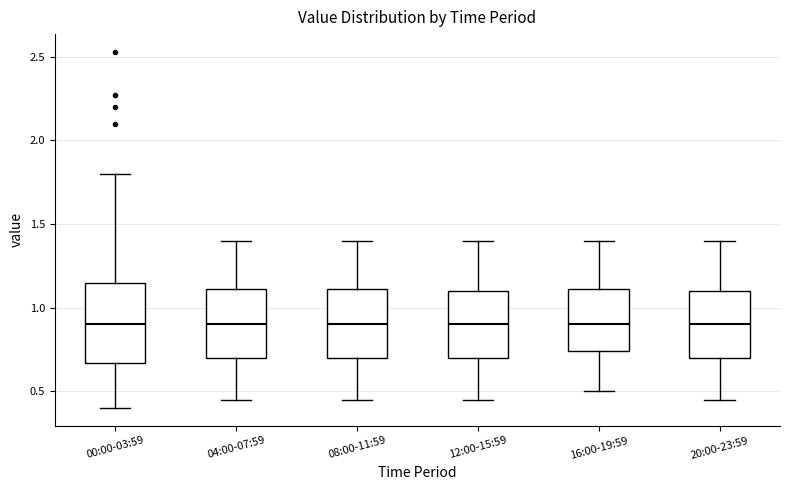

Reading left to right, read every box against the y-axis: the position of its median line, the range the box covers, and the ends of its whiskers. The values are not printed on the chart, so give them approximately, as read against the axis.

00:00-03:59: median 0.90, box 0.65 to 1.15, whiskers 0.40 to 1.80
04:00-07:59: median 0.90, box 0.70 to 1.10, whiskers 0.45 to 1.40
08:00-11:59: median 0.90, box 0.70 to 1.10, whiskers 0.45 to 1.40
12:00-15:59: median 0.90, box 0.70 to 1.10, whiskers 0.45 to 1.40
16:00-19:59: median 0.90, box 0.75 to 1.10, whiskers 0.50 to 1.40
20:00-23:59: median 0.90, box 0.70 to 1.10, whiskers 0.45 to 1.40